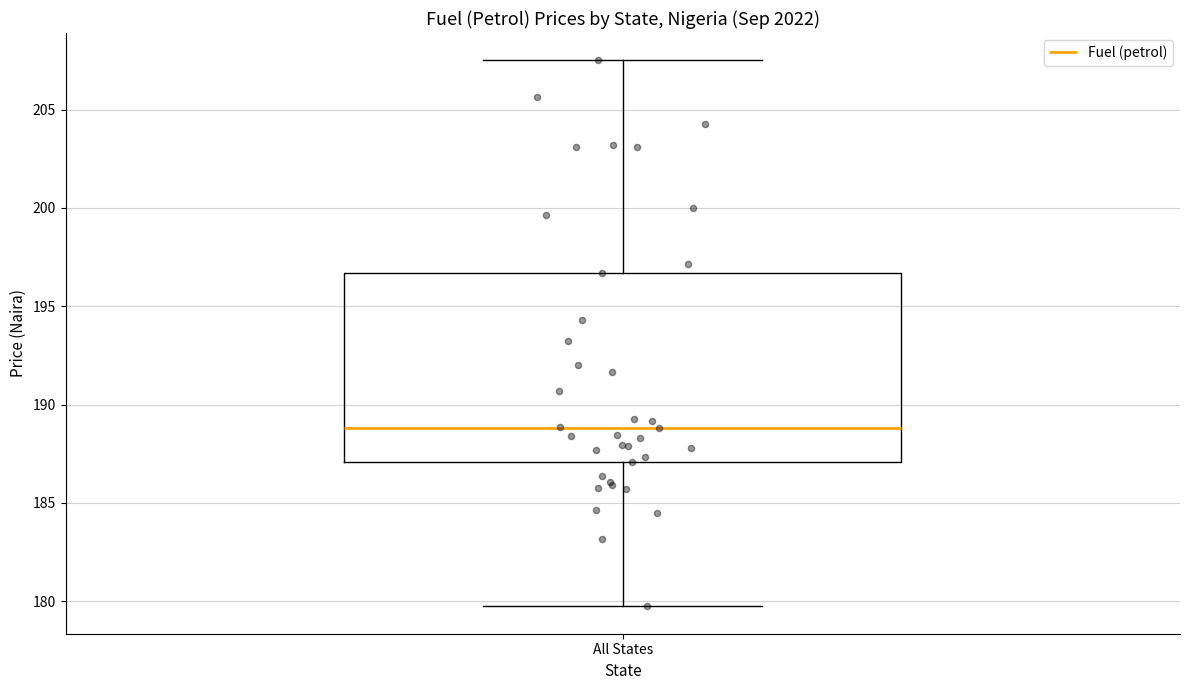

Transcribe this box plot: give where the median line is, the range the box spans, and where the two whiskers end, as read against the y-axis. The values are not printed on the chart, so give them approximately, as read against the axis.

median 189.0, box 187.0 to 196.5, whiskers 179.5 to 207.5